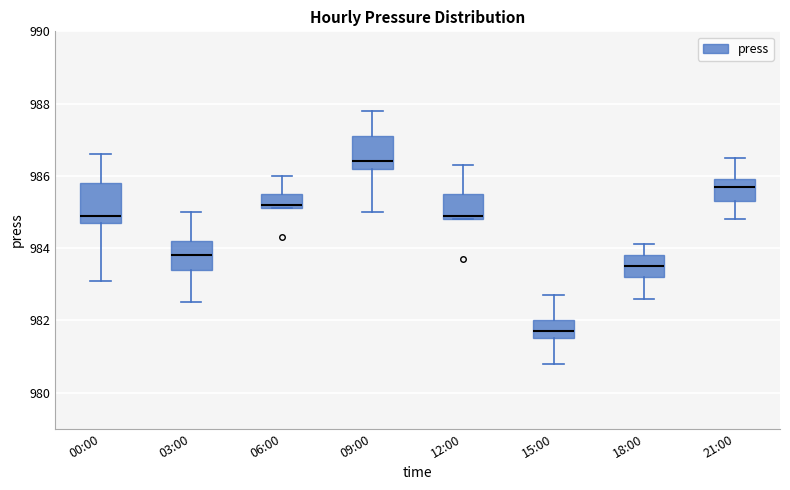

Reading left to right, transcribe this box plot: for each box, give where its median line is, the range the box spans, and where its two whiskers end, as read against the y-axis. The values are not printed on the chart, so give them approximately, as read against the axis.

00:00: median 985.0, box 984.8 to 985.8, whiskers 983.2 to 986.6
03:00: median 983.8, box 983.4 to 984.2, whiskers 982.6 to 985.0
06:00: median 985.2 (just above the box's lower edge), box 985.2 to 985.6, whiskers 985.2 to 986.0
09:00: median 986.4, box 986.2 to 987.2, whiskers 985.0 to 987.8
12:00: median 985.0, box 984.8 to 985.6, whiskers 984.8 to 986.4
15:00: median 981.8, box 981.6 to 982.0, whiskers 980.8 to 982.8
18:00: median 983.6, box 983.2 to 983.8, whiskers 982.6 to 984.2
21:00: median 985.8, box 985.4 to 986.0, whiskers 984.8 to 986.6